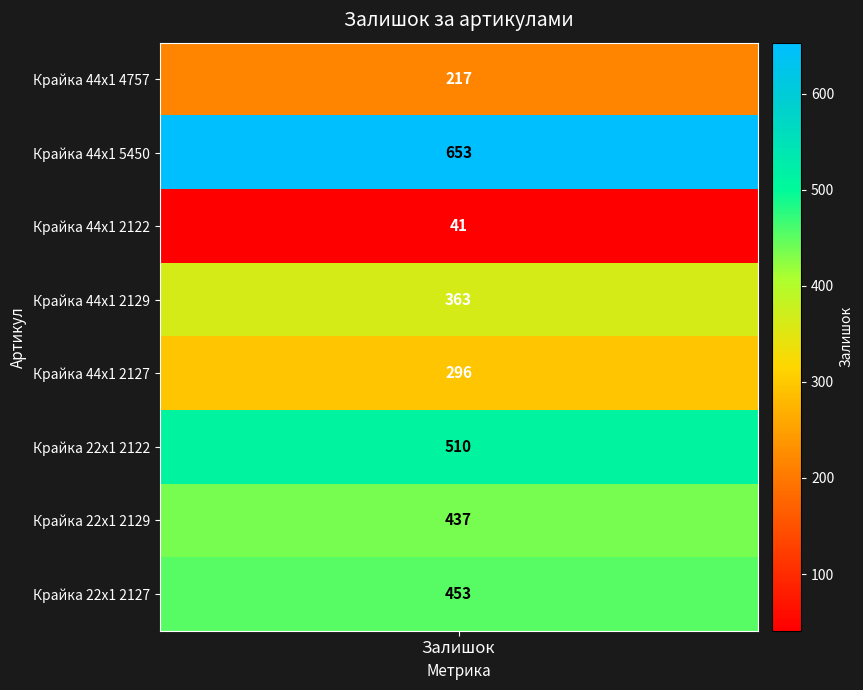

The chart shows a value of 296 at 4. True or false?

True